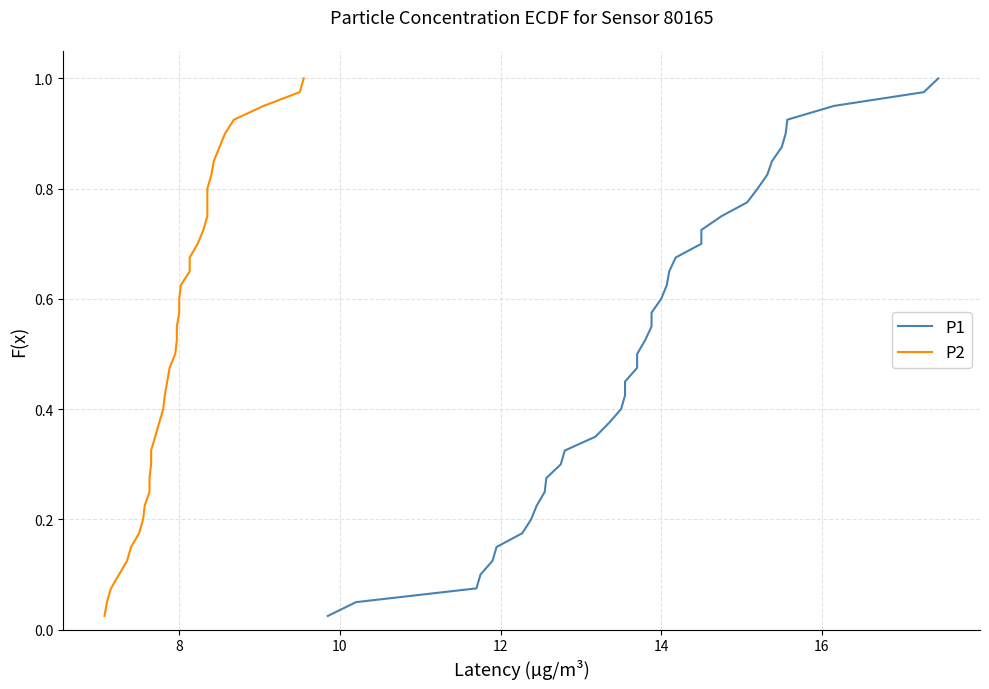

Is the value of P2 at 29 greater than the value of P1 at 31?

No